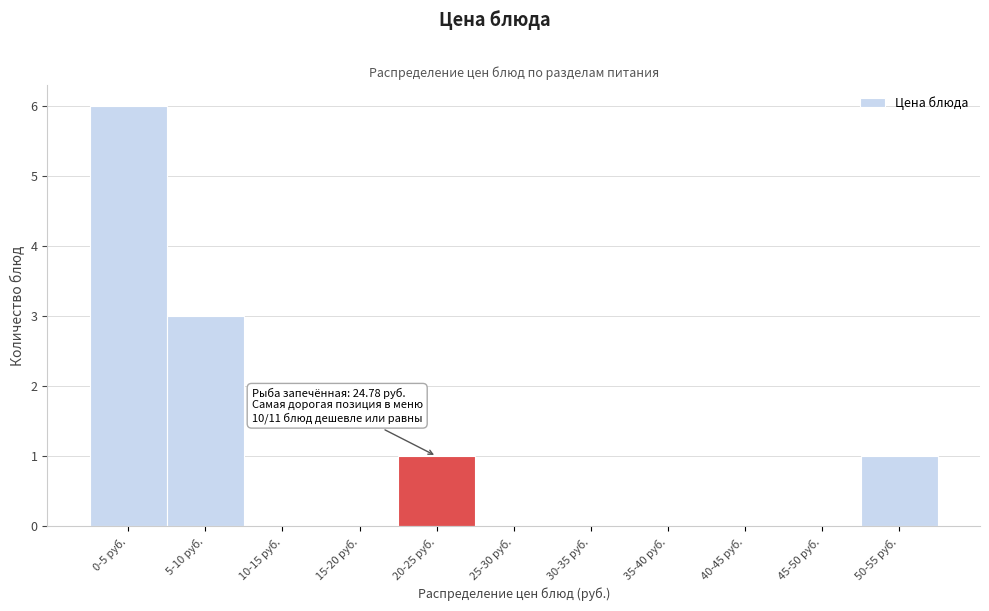

Reading left to right, transcribe all the data shown in this chart.

0-5 руб.=6	5-10 руб.=3	10-15 руб.=0	15-20 руб.=0	20-25 руб.=1	25-30 руб.=0	30-35 руб.=0	35-40 руб.=0	40-45 руб.=0	45-50 руб.=0	50-55 руб.=1